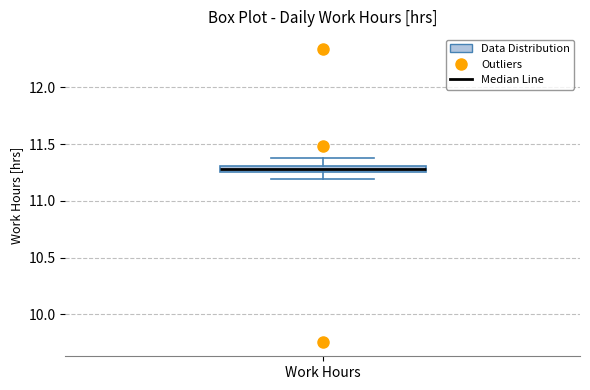

Where does the lower whisker of the box for Work Hours end on the y-axis? The values are not printed on the chart, so give them approximately, as read against the axis.

11.20